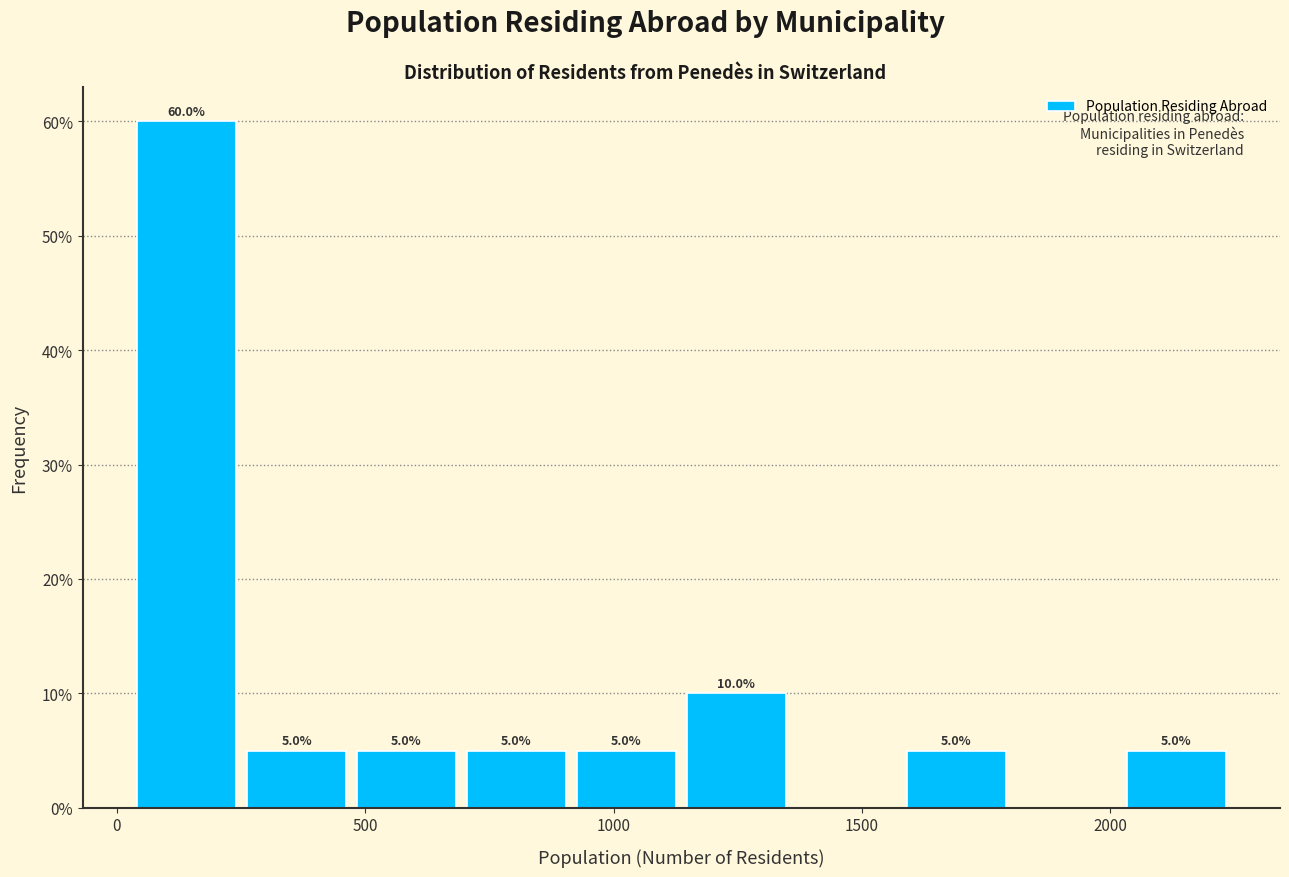

Over which range of the x-axis is the bar tallest?

50 to 250